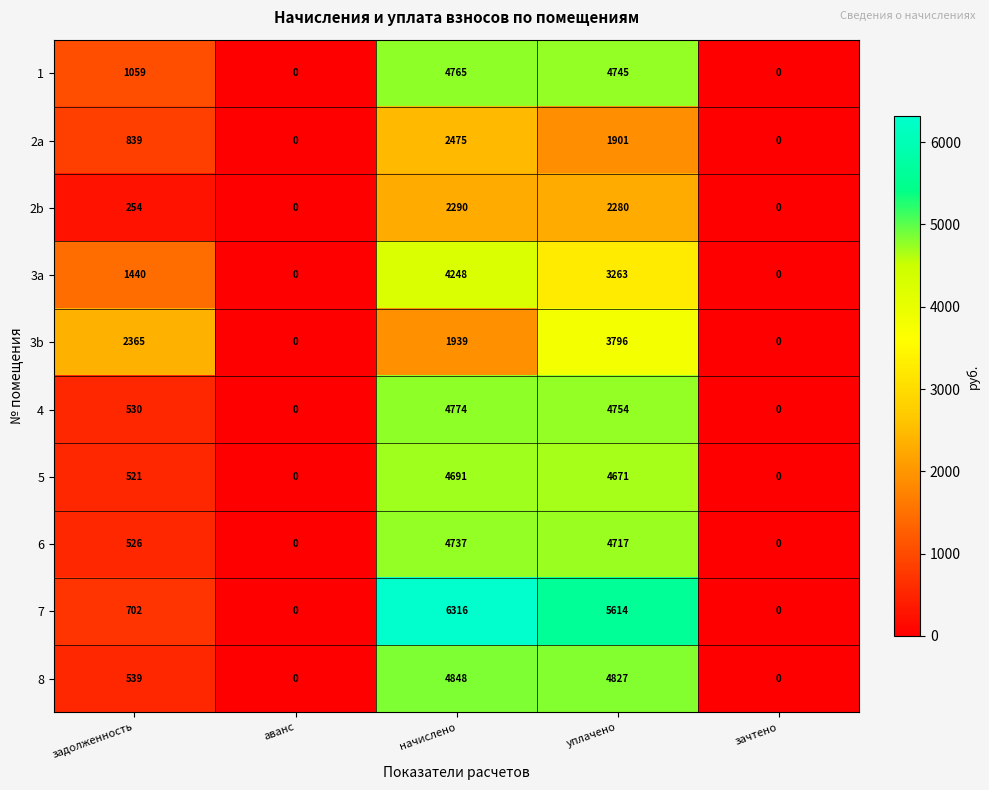

The 3b series shows 0 at аванс. True or false?

True